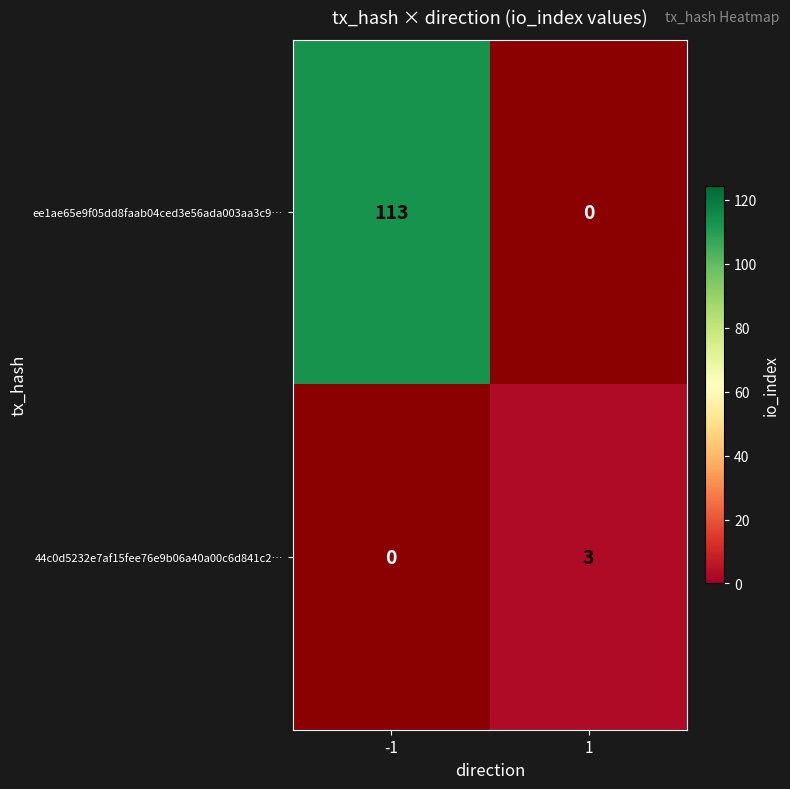

Is the value of 44c0d5232e7af15fee76e9b06a40a00c6d841c2… at 1 greater than the value of ee1ae65e9f05dd8faab04ced3e56ada003aa3c9… at -1?

No